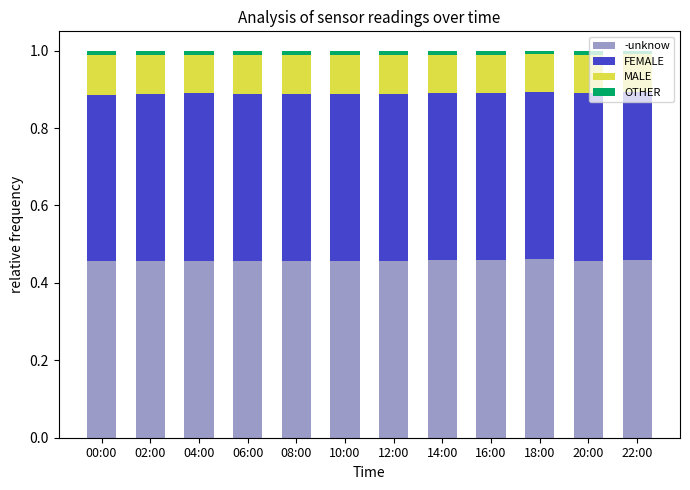

At how many categories does at least one series exceed 0?

12